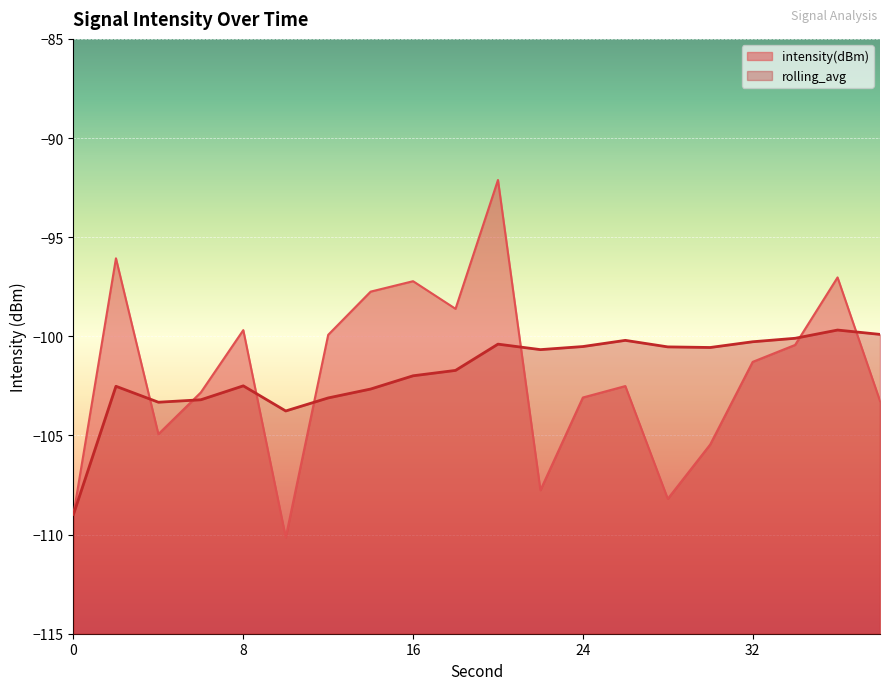

Reading left to right, list all the values displayed in this chart.

intensity(dBm): 0=-109.0	2=-96.1	4=-104.9	6=-102.8	8=-99.7	10=-110.1	12=-99.9	14=-97.7	16=-97.2	18=-98.6	20=-92.1	22=-107.8	24=-103.1	26=-102.5	28=-108.2	30=-105.5	32=-101.3	34=-100.4	36=-97.0	38=-103.3
rolling_avg: 0=-109.0	2=-102.5	4=-103.3	6=-103.2	8=-102.5	10=-103.8	12=-103.1	14=-102.7	16=-102.0	18=-101.7	20=-100.4	22=-100.7	24=-100.5	26=-100.2	28=-100.5	30=-100.6	32=-100.3	34=-100.1	36=-99.7	38=-99.9